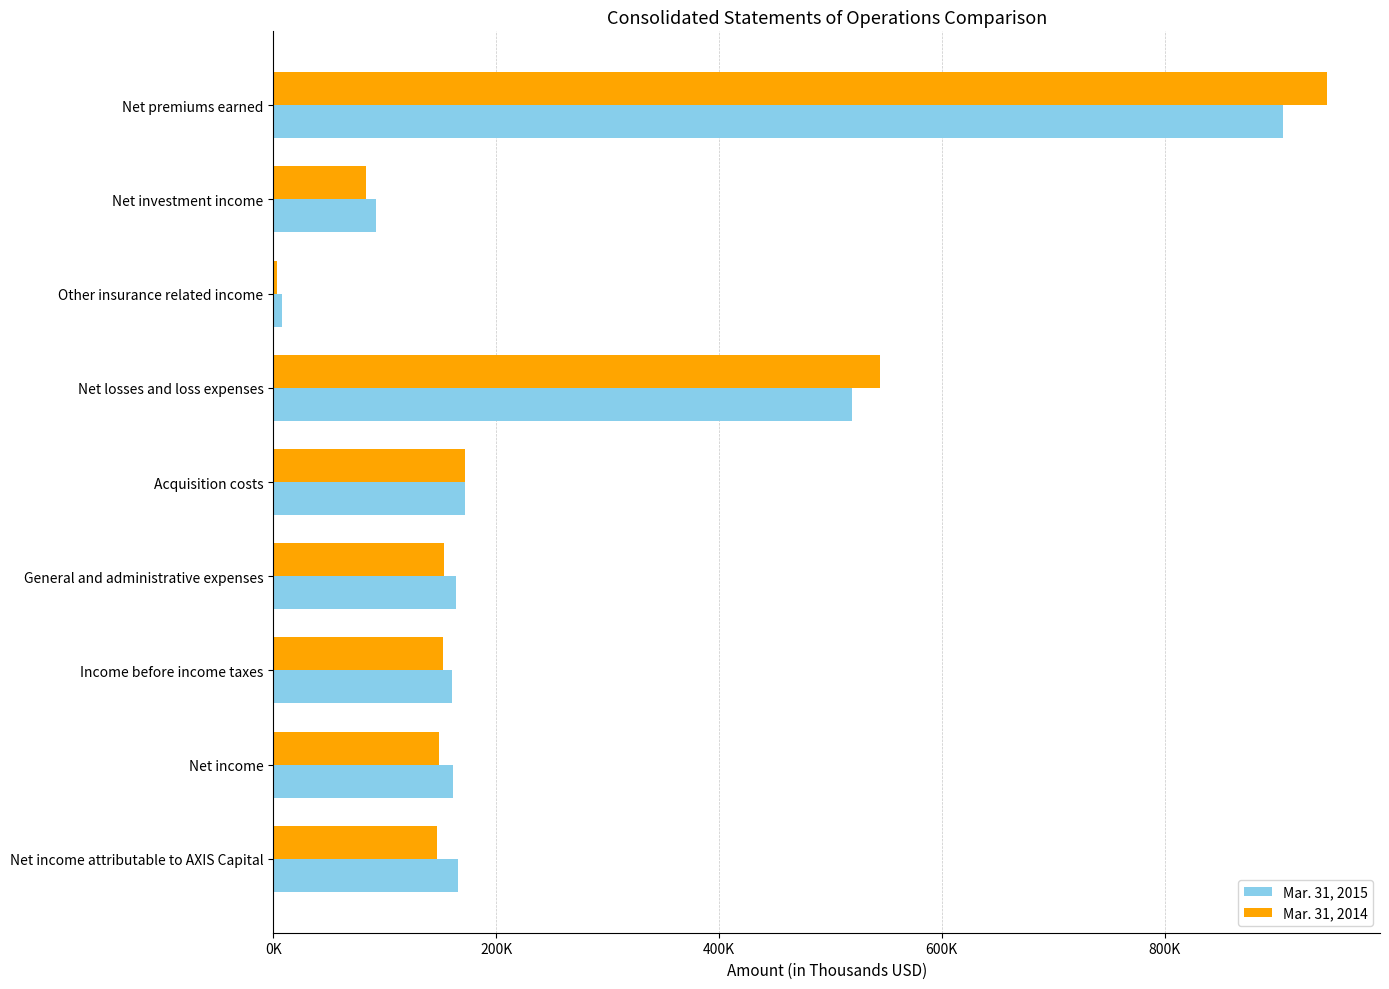

What are all the series names shown in the legend?

Mar. 31, 2015, Mar. 31, 2014